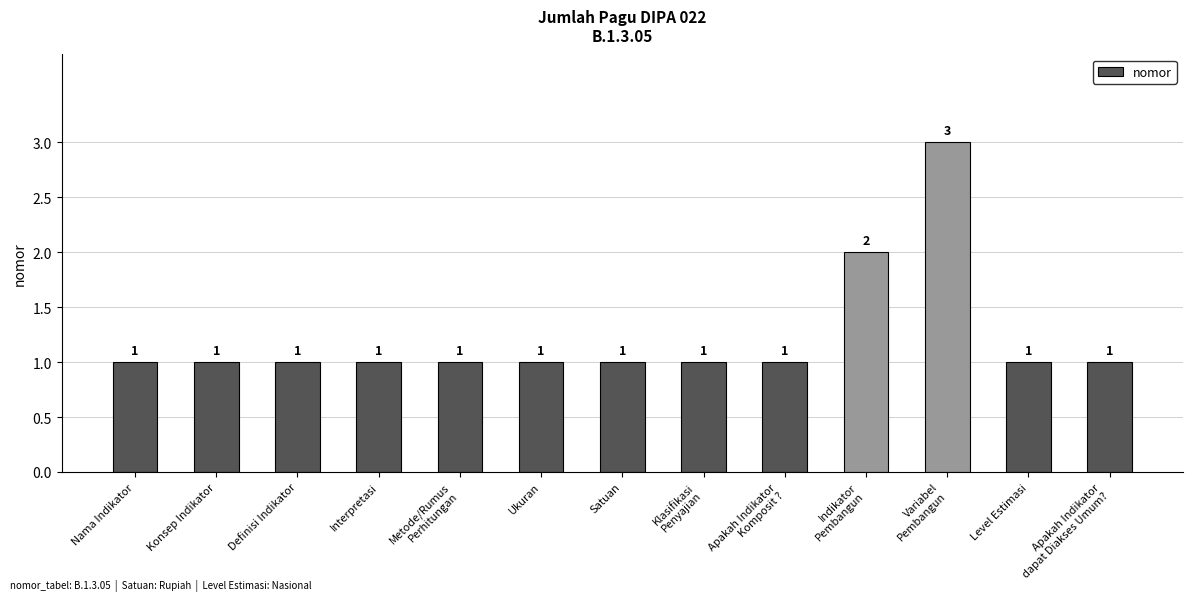

Between Apakah Indikator
Komposit ? and Variabel
Pembangun, which is larger?

Variabel
Pembangun